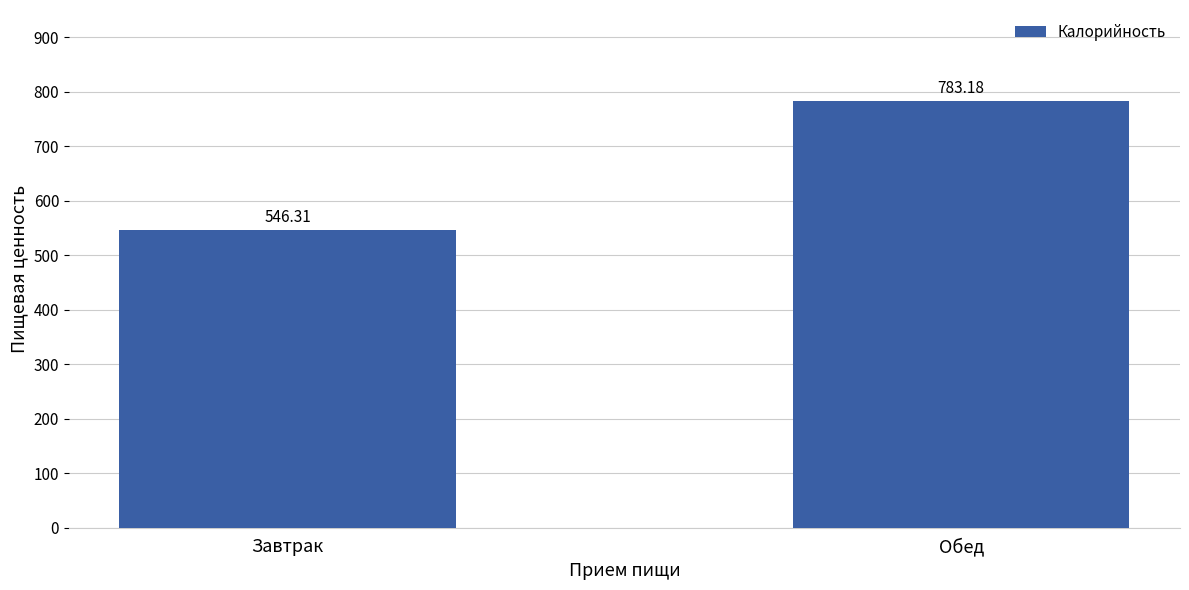

Which category has the lowest value across all series?

Завтрак